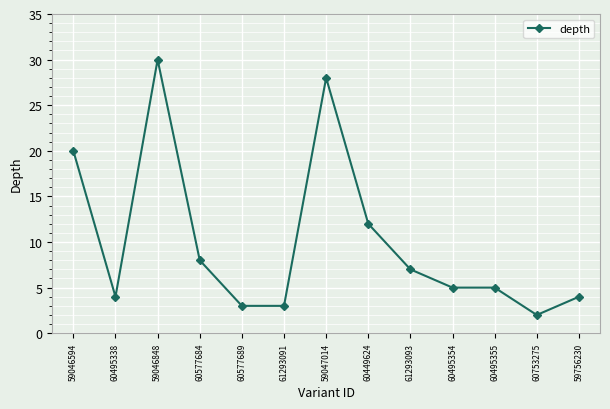

What is the difference between the values at 59756230 and 61293091?

1